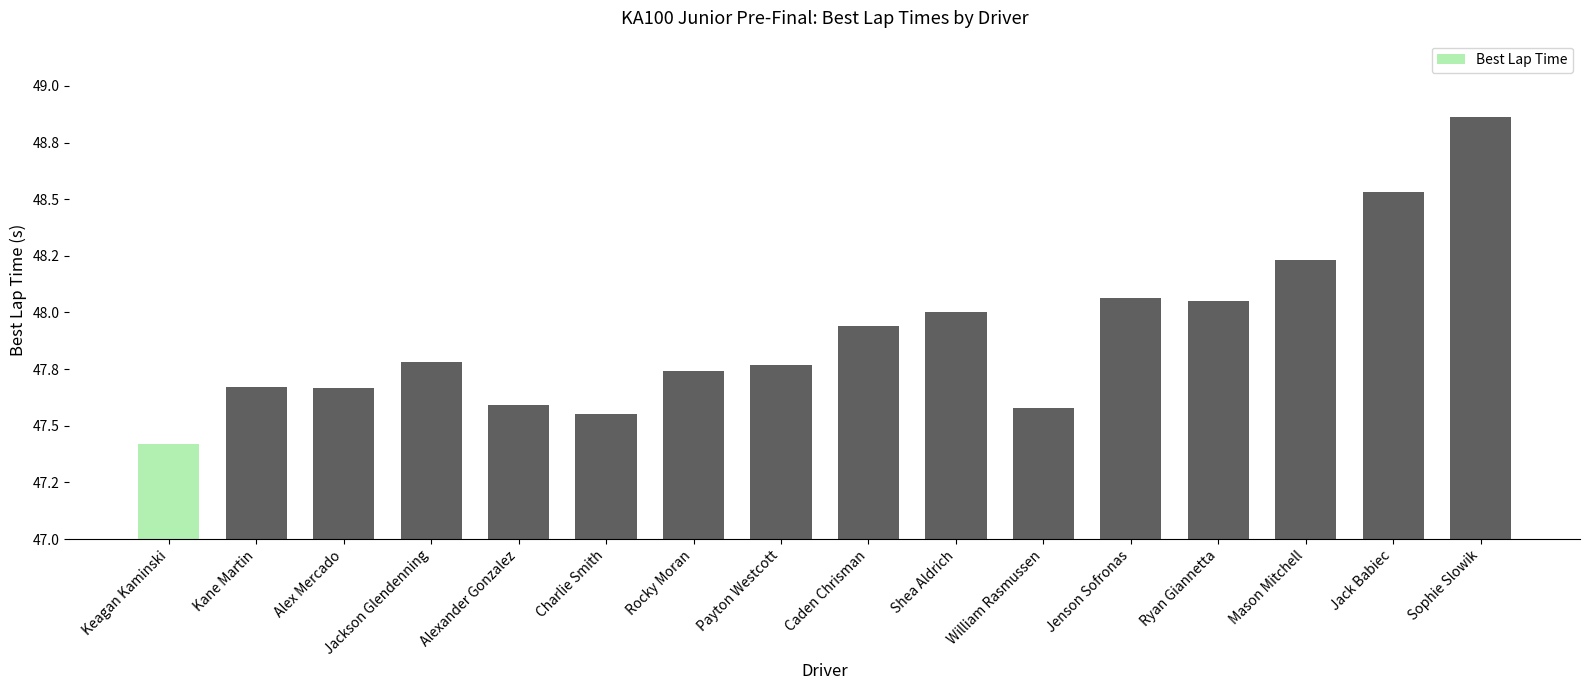

Which category has the highest value across all series?

Sophie Slowik